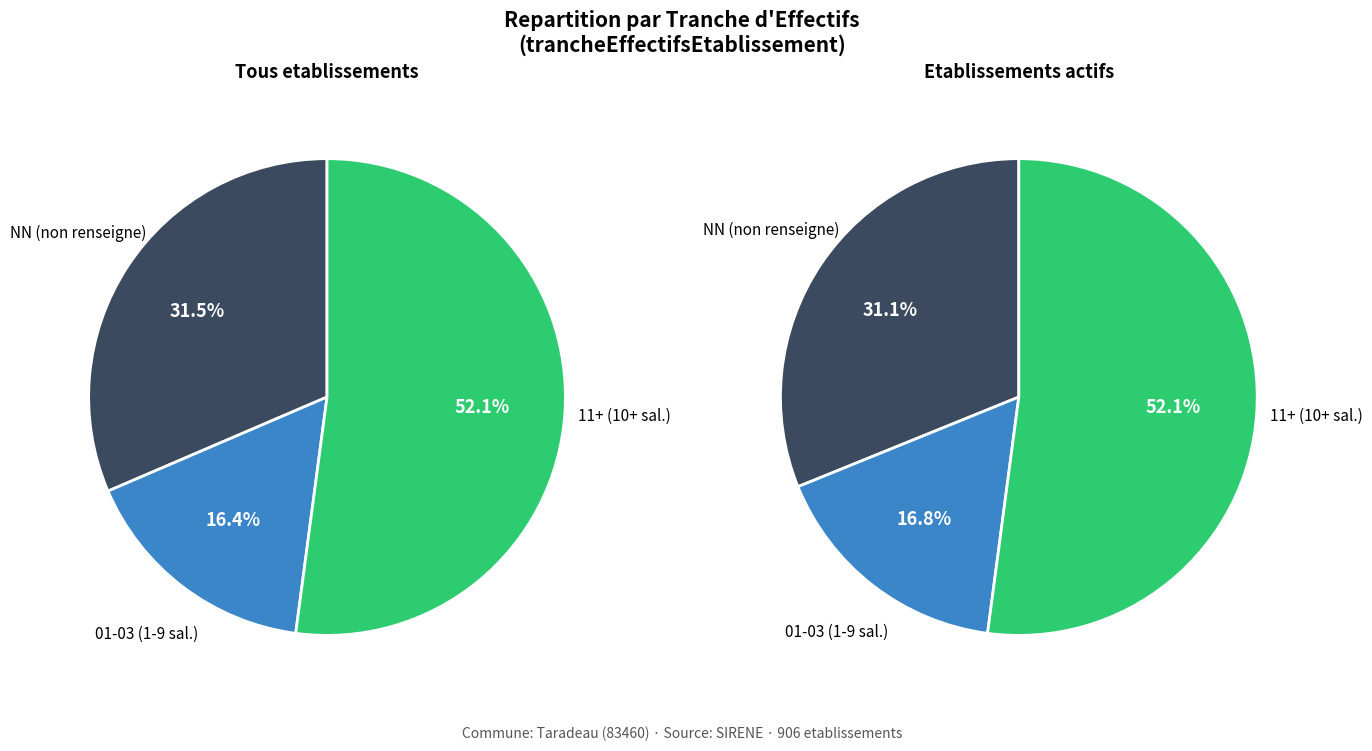

True or false: 22 accounts for 11% of the total.

False